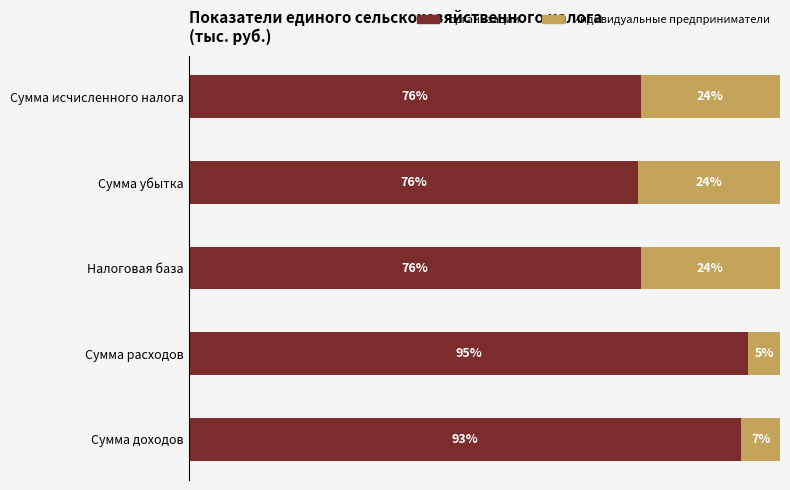

Which category has the highest value in the организации series?

Сумма расходов